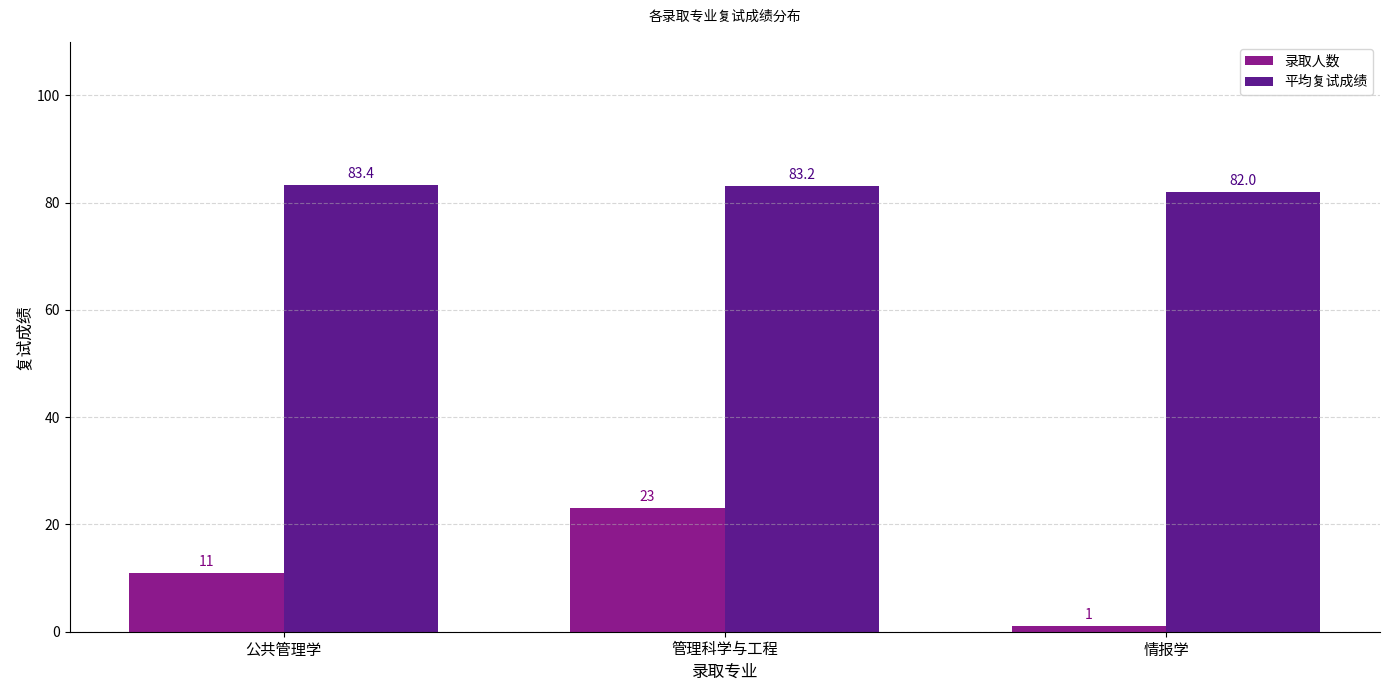

Reading right to left, what are all the values shown in this chart?

录取人数: 情报学=1.0	管理科学与工程=23.0	公共管理学=11.0
平均复试成绩: 情报学=82.0	管理科学与工程=83.2	公共管理学=83.4